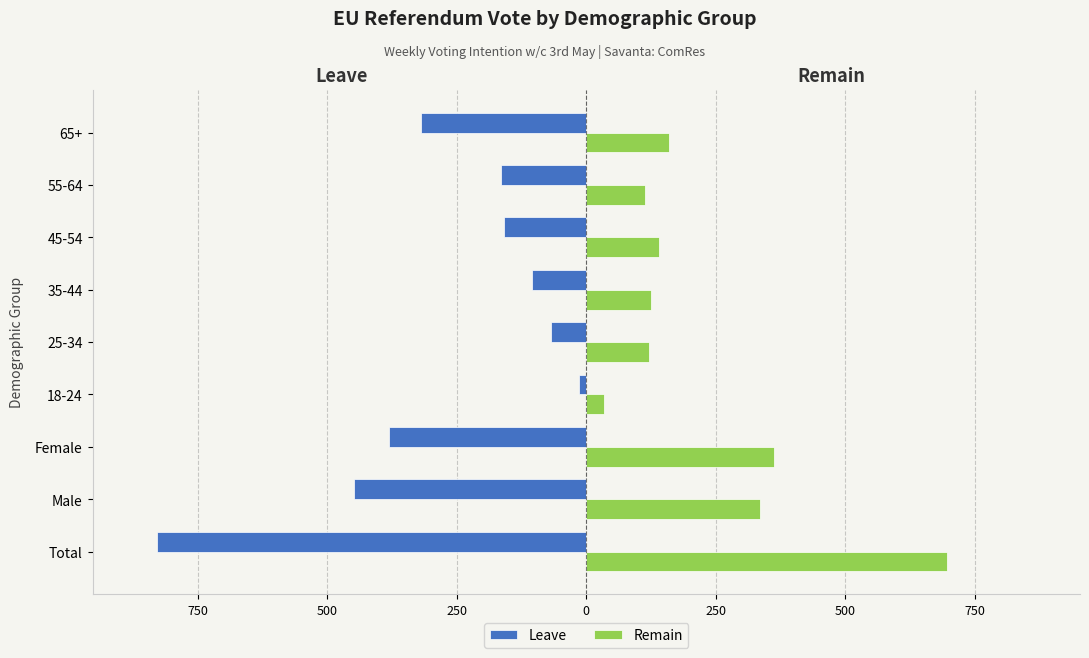

What are all the series names shown in the legend?

Leave, Remain